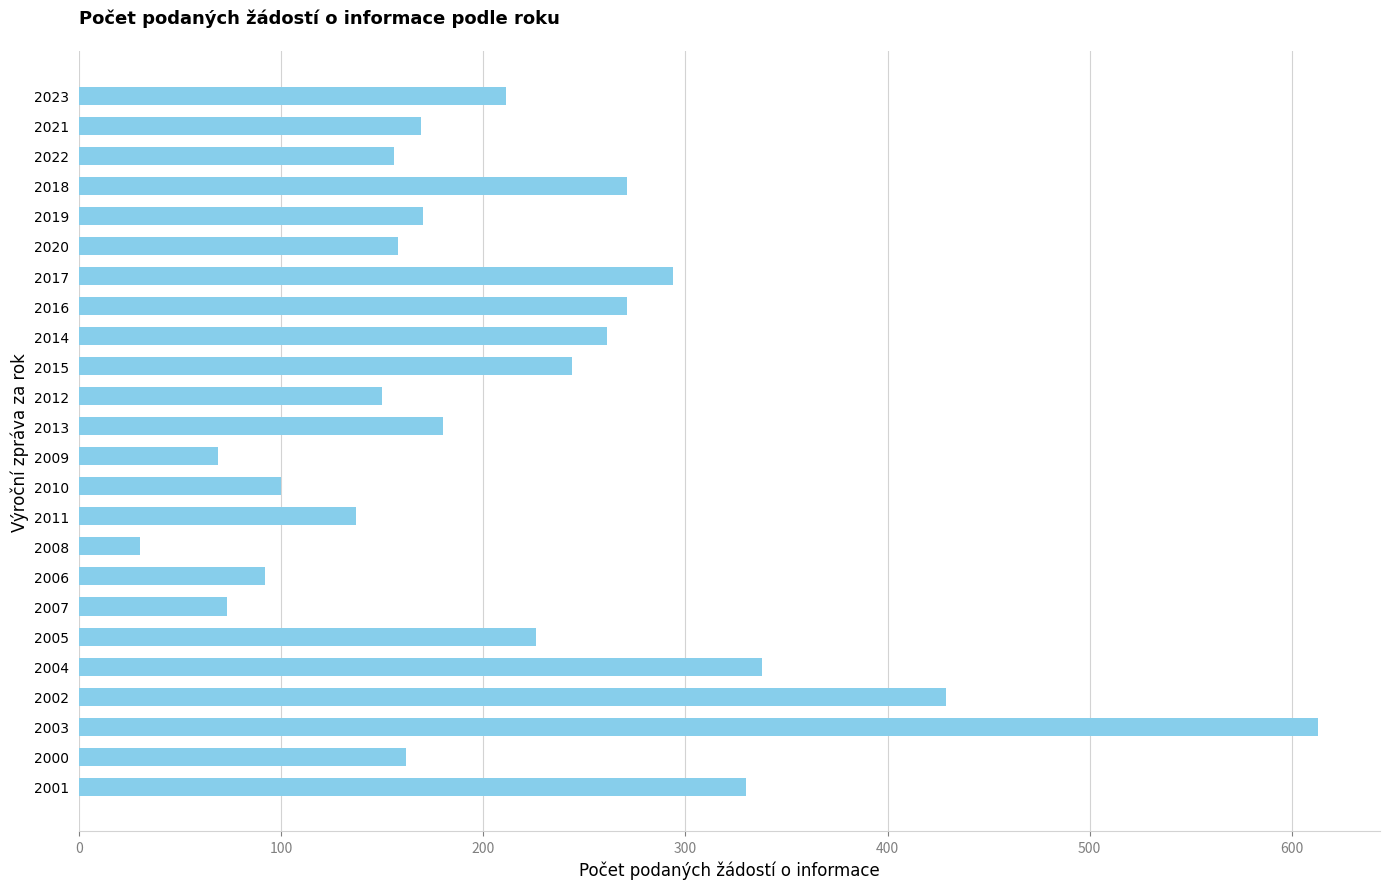

What is the difference between the second highest and minimum values?

399